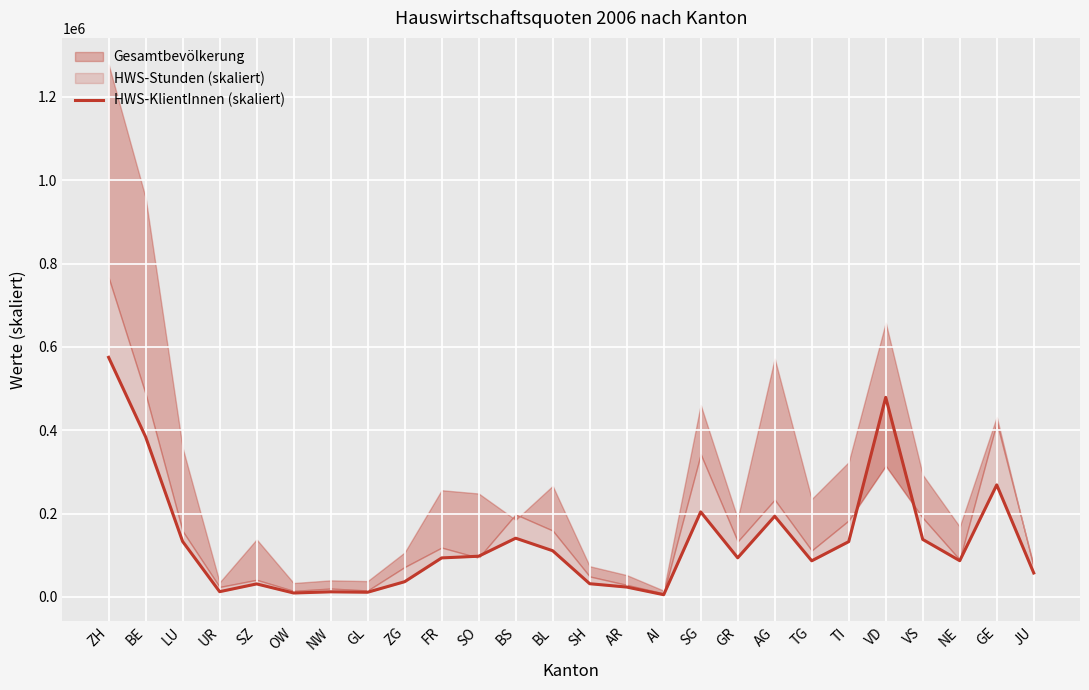

What is the change in value from SH to NE?

+55243.3